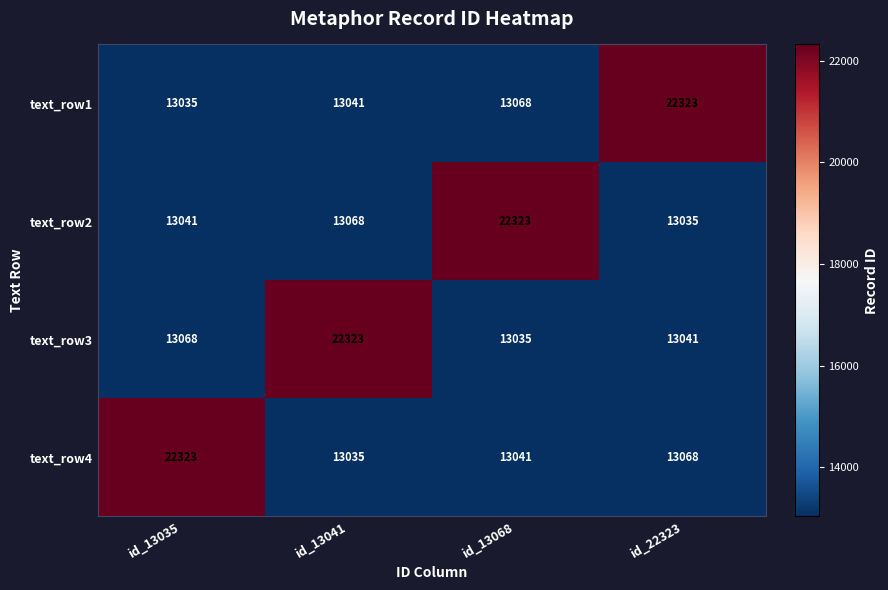

List the labels in order of text_row2 value, largest first.

id_13068, id_13041, id_13035, id_22323